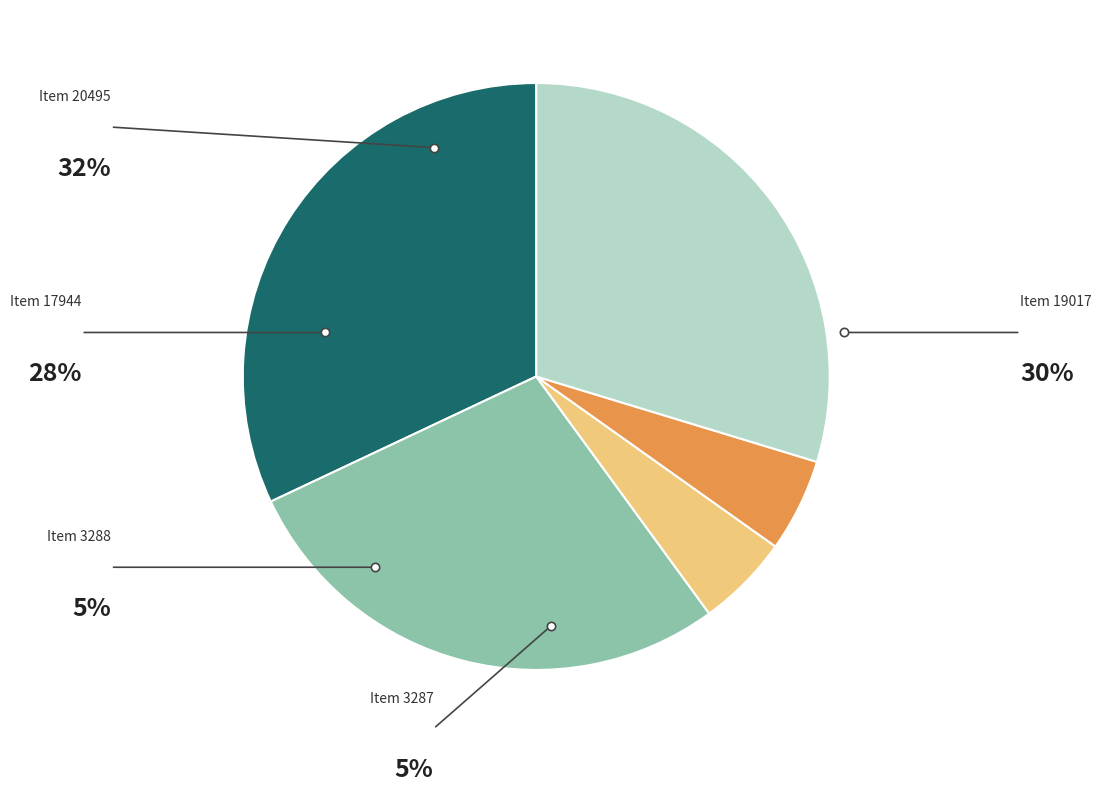

Does Item 17944 account for over 50% of the chart?

No